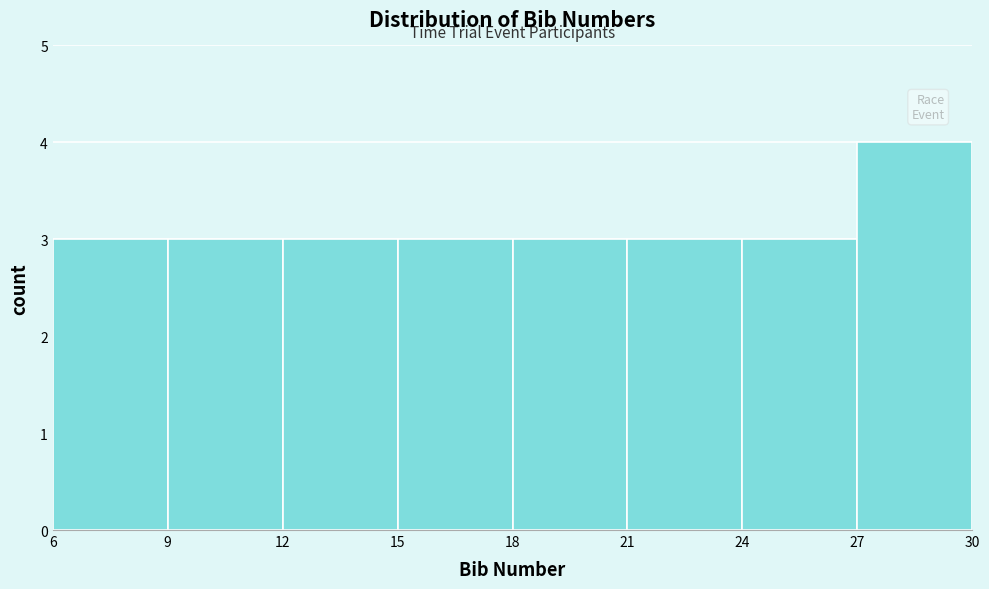

Reading left to right, transcribe this chart: for each bar, give the range it covers on the x-axis and its height. The values are not printed on the chart, so give them approximately, as read against the axis.

6 to 9: 3
9 to 12: 3
12 to 15: 3
15 to 18: 3
18 to 21: 3
21 to 24: 3
24 to 27: 3
27 to 30: 4